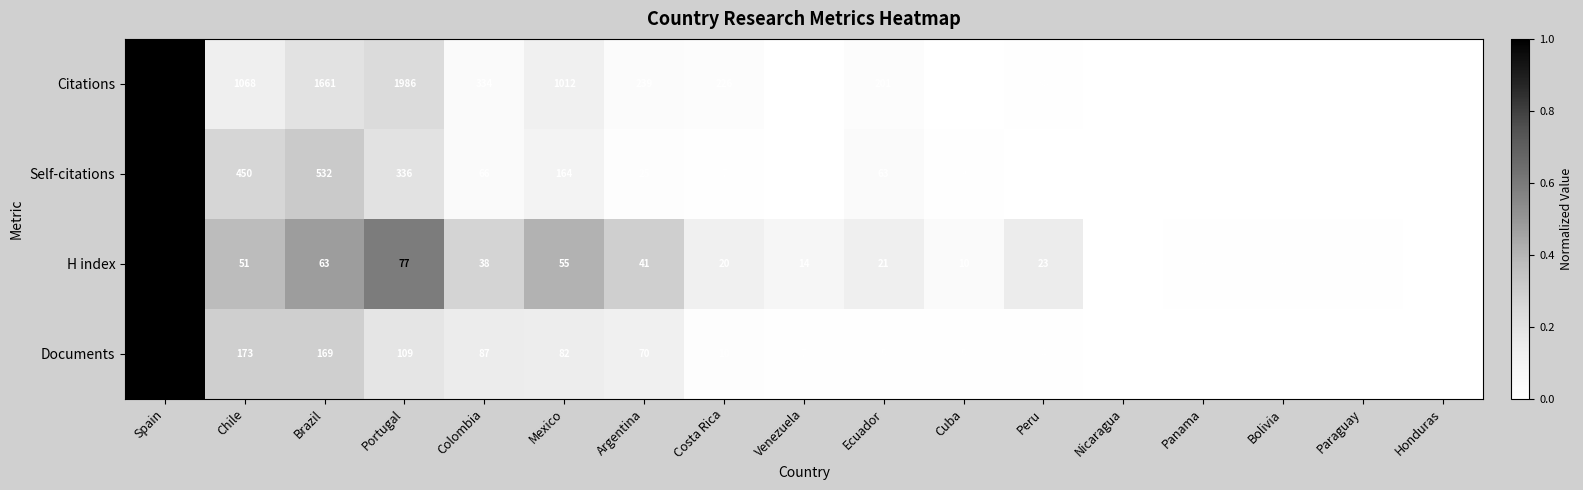

At how many categories does at least one series exceed 0?

17